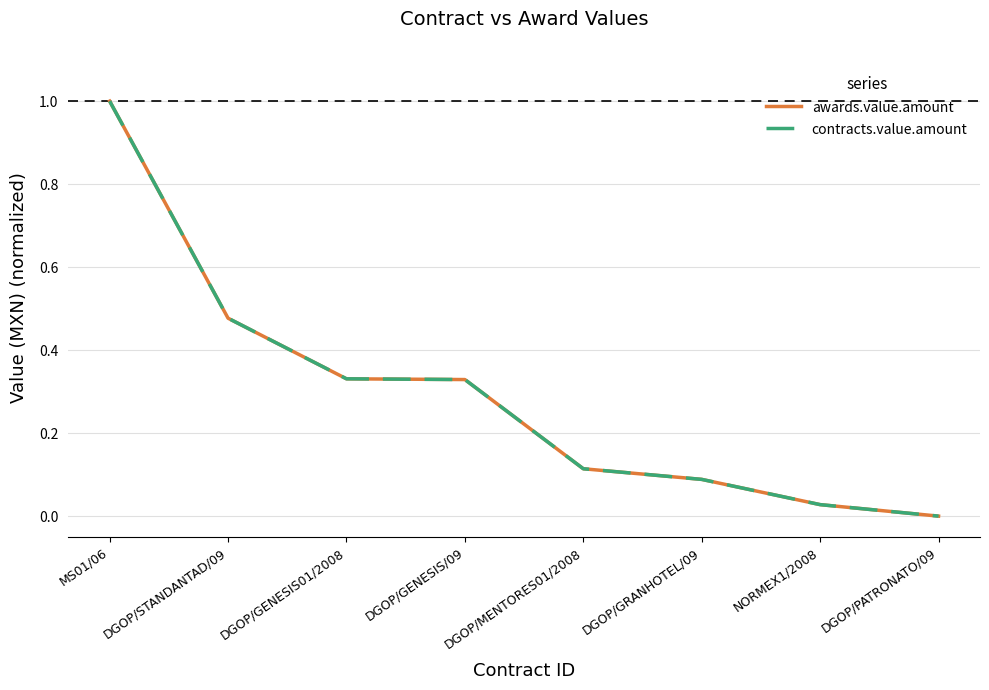

Is this an area chart (filled region under the line)?

No